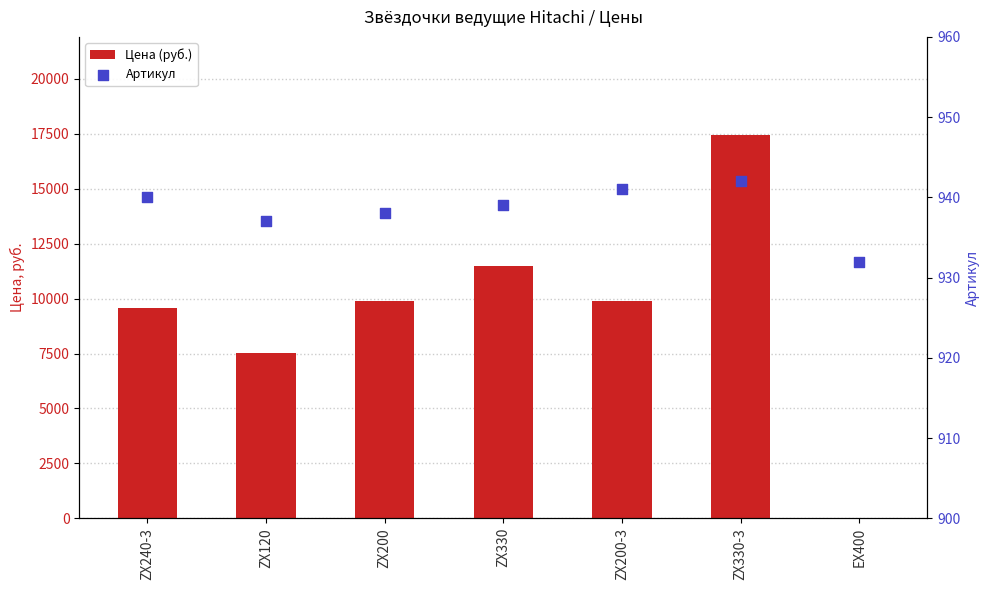

Which series has the largest Y range (max minus min)?

Цена (руб.)